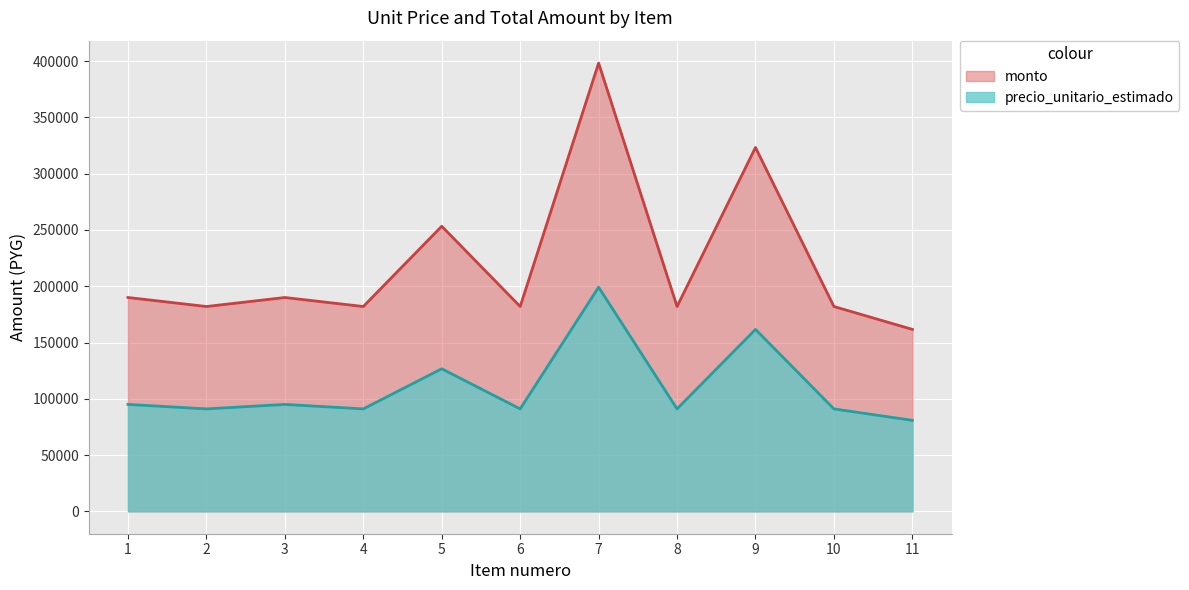

Which category has the highest value across all series?

7